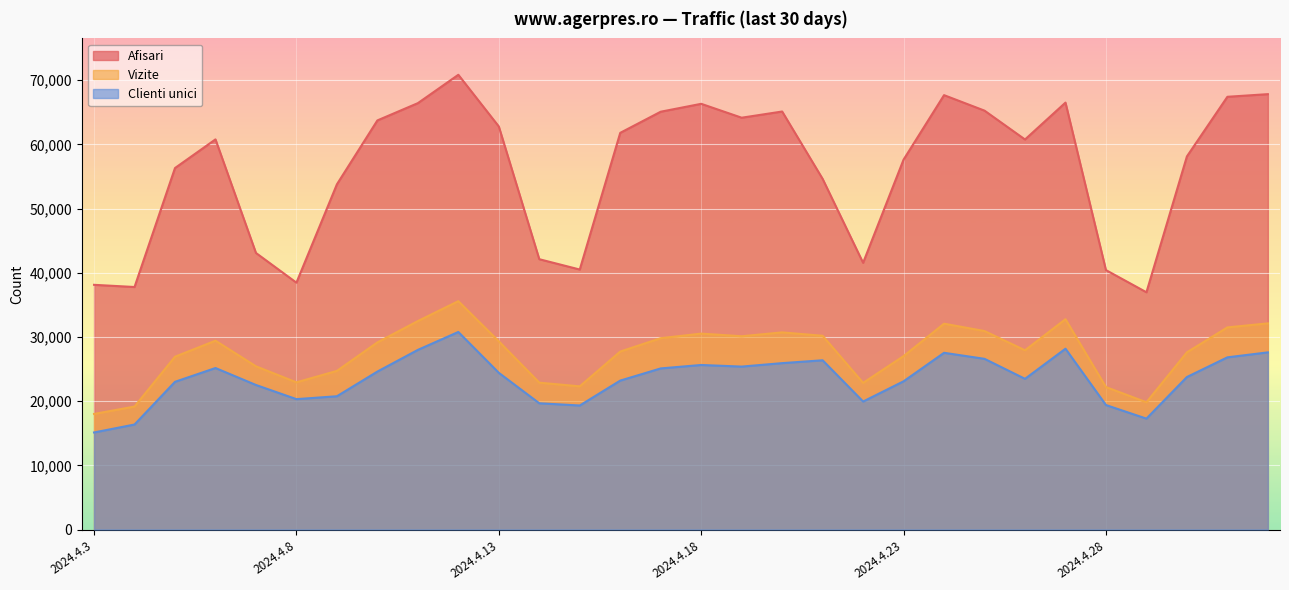

What is the difference between the Afisari values at 2024.4.30 and 2024.4.17?

6965